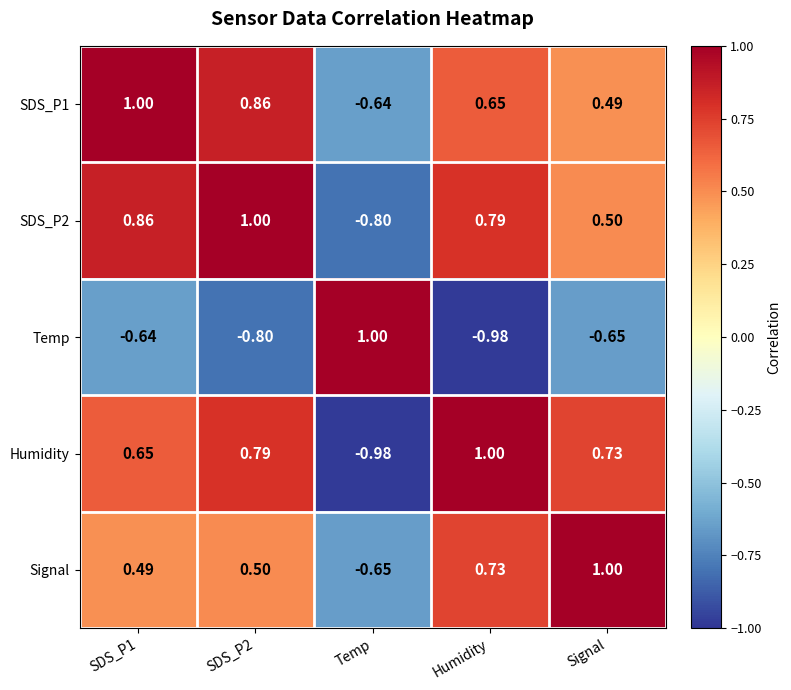

Is the value of Signal at Temp greater than the value of SDS_P2 at Humidity?

No